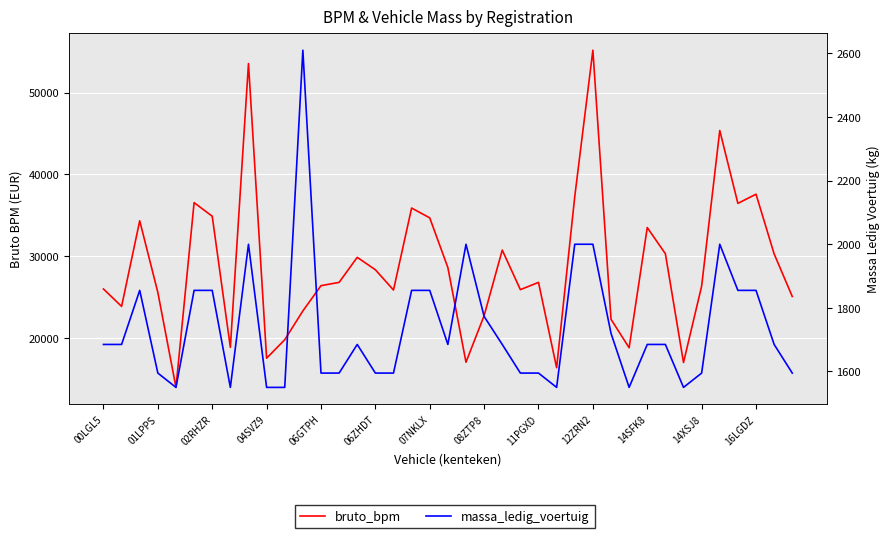

Which series has the largest total across all categories?

bruto_bpm